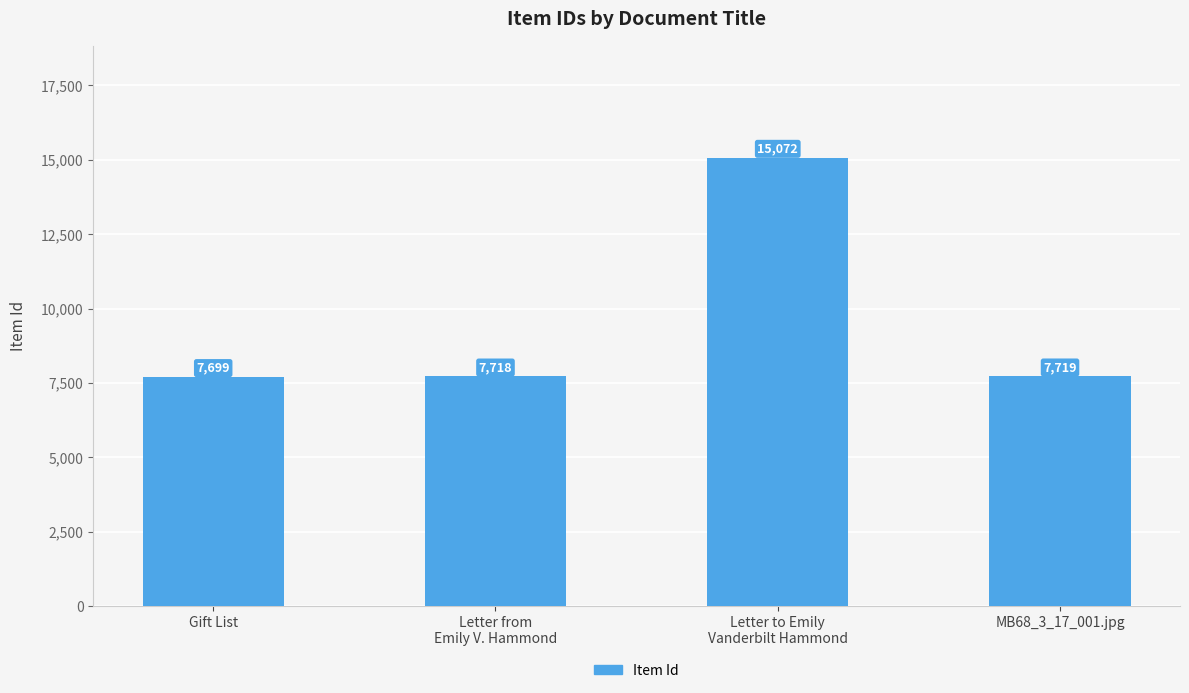

What is the value of the 1st bar from the left?

7699